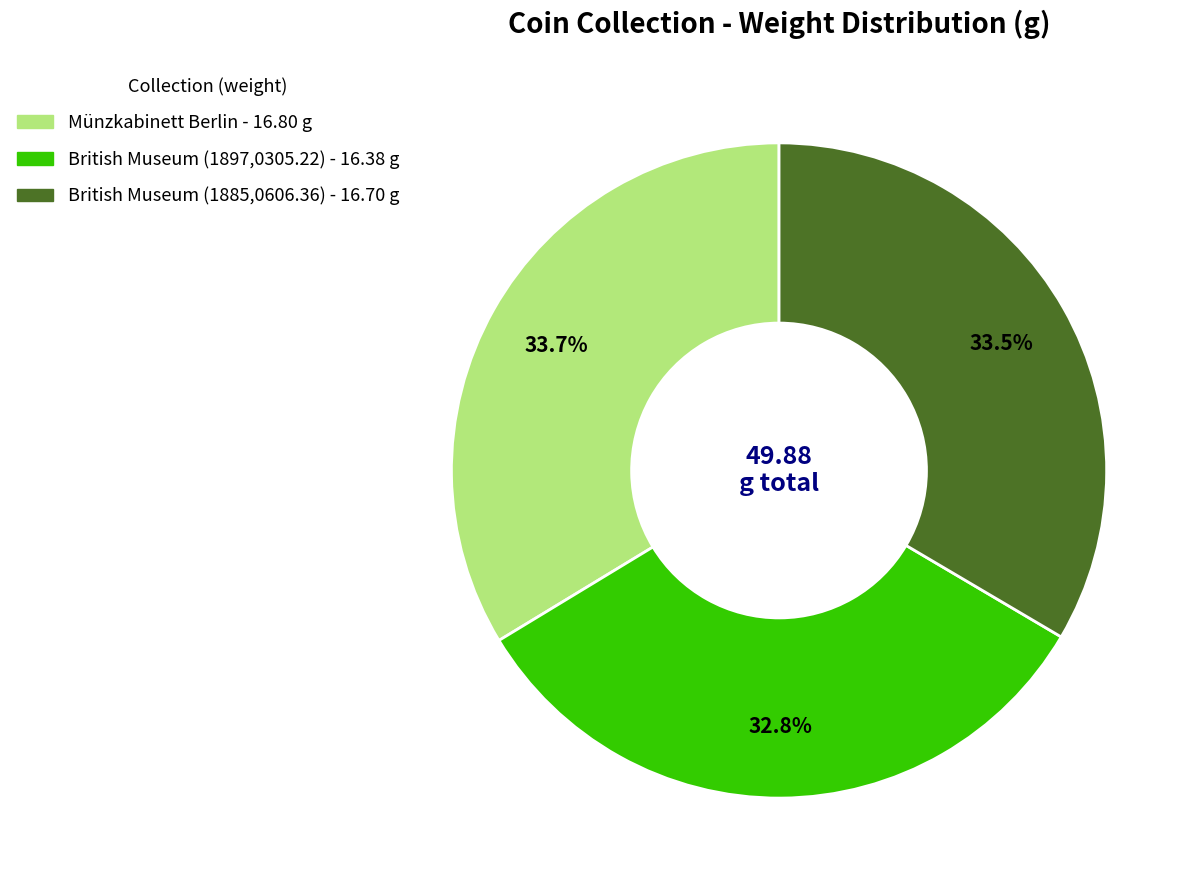

To the nearest percent, what percentage of the pie is British Museum (1897,0305.22)?

33%